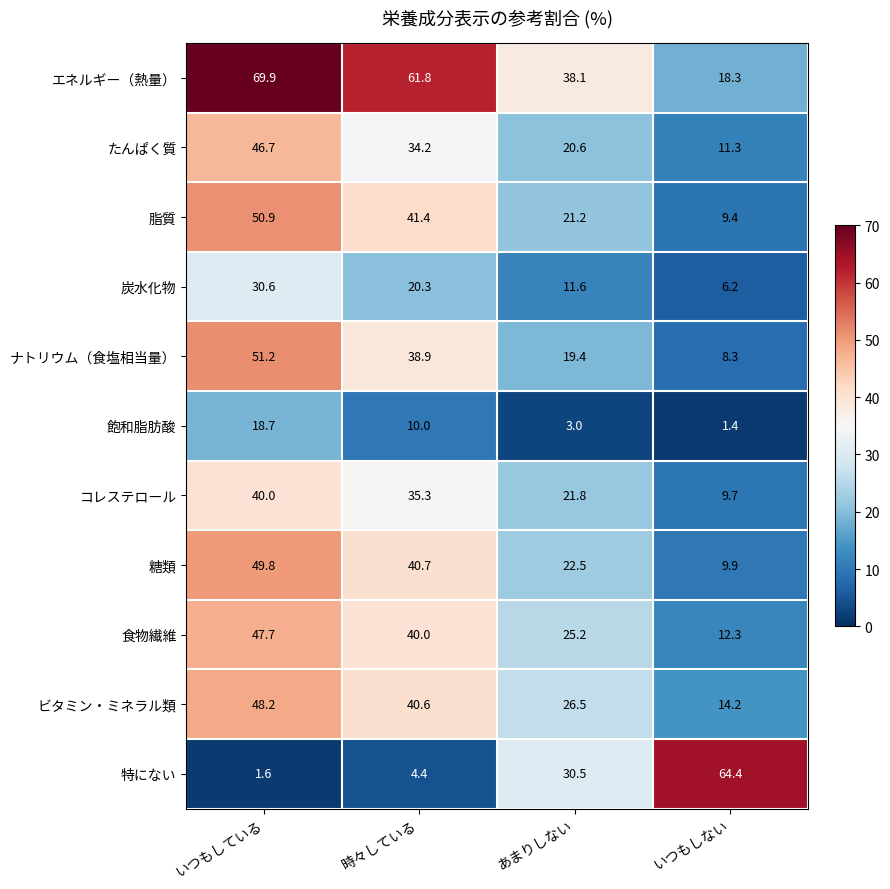

What is the difference between the second highest and second lowest values in the エネルギー（熱量） series?

23.7